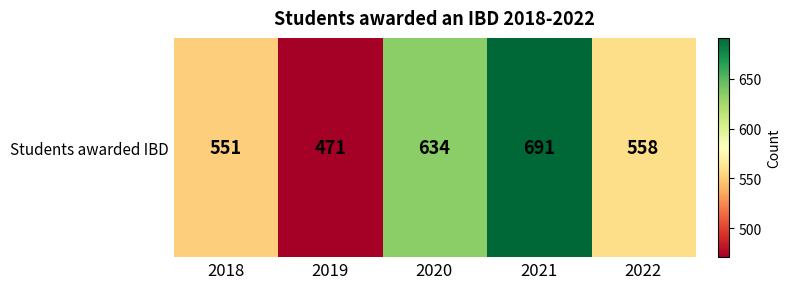

Which category has the highest value across all series?

2021